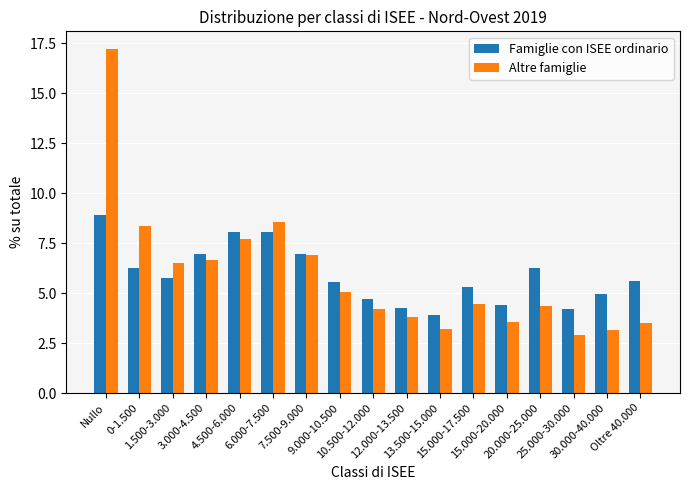

Which category has the highest value in the Altre famiglie series?

Nullo